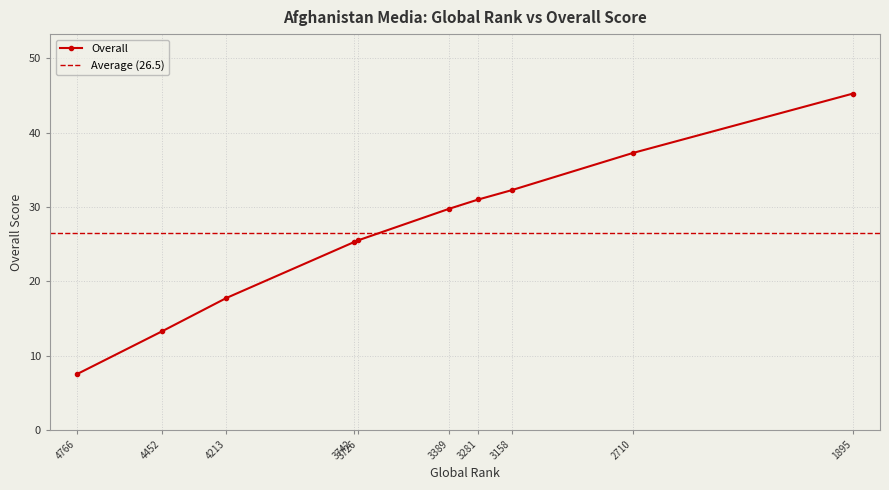

Rank the categories by value from lowest to highest.

4766, 4452, 4213, 3742, 3726, 3389, 3281, 3158, 2710, 1895